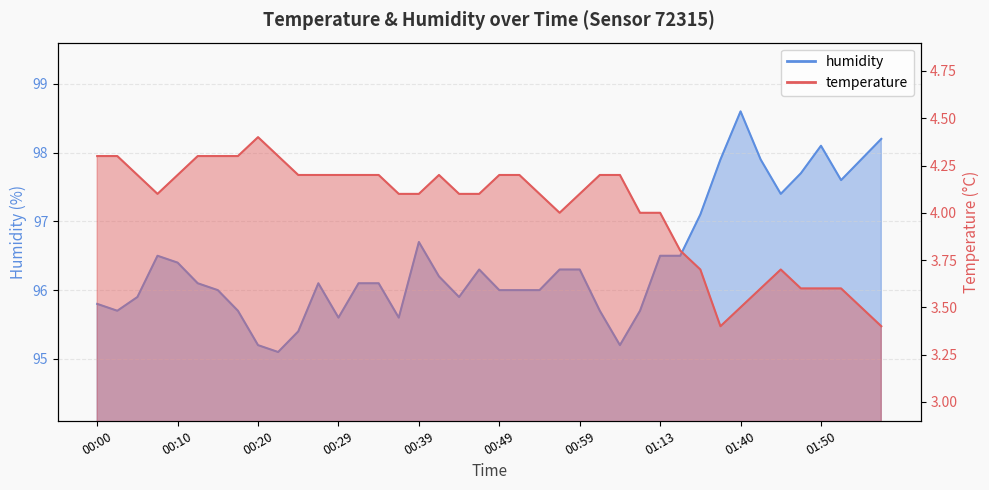

Which label corresponds to the smallest value in the chart?

01:37